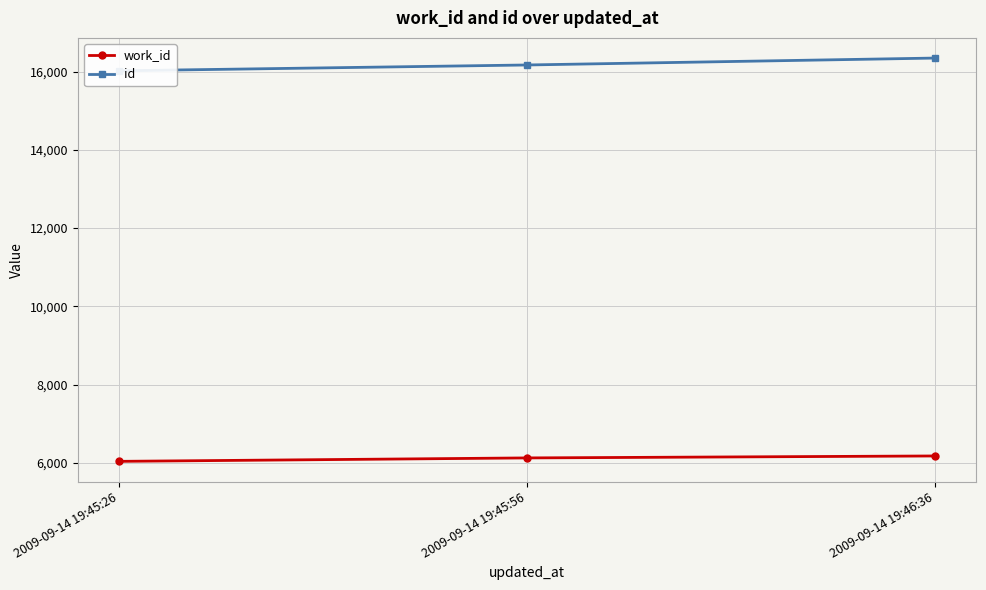

How many values in the id series are below 16171?

1